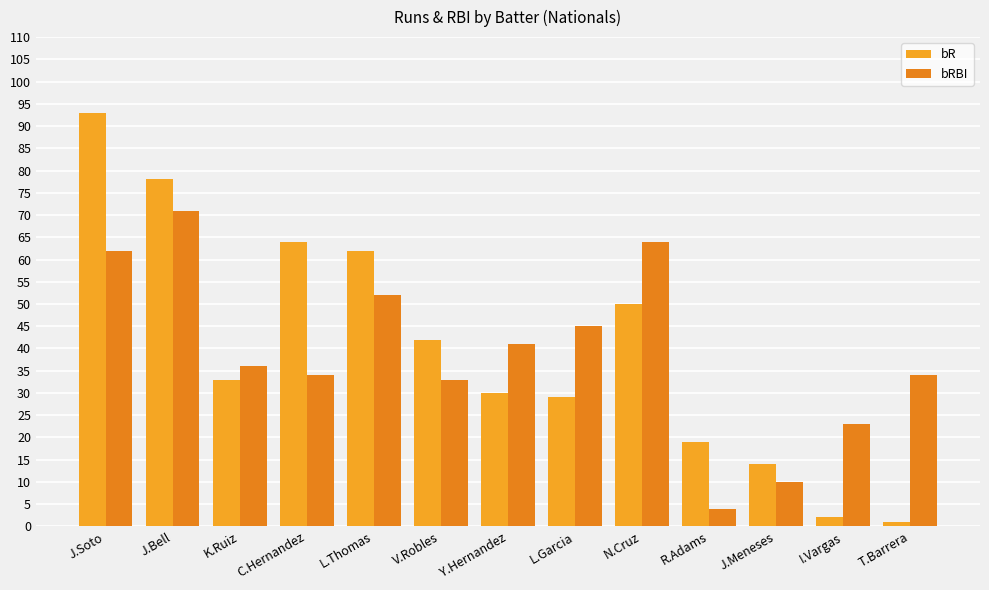

Which series has the largest range (max minus min)?

bR